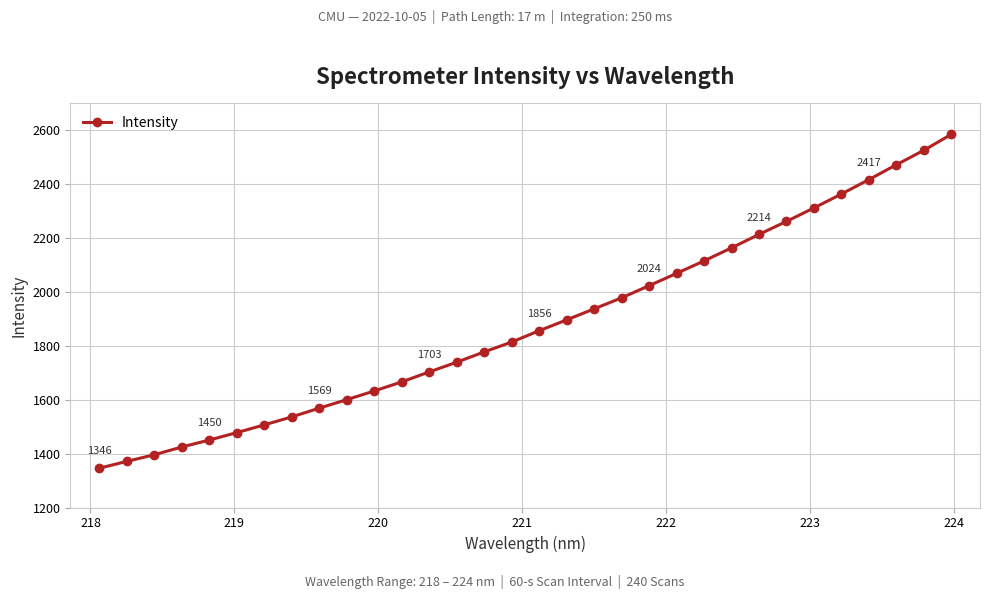

What is the difference between the maximum and second lowest values?

1214.0